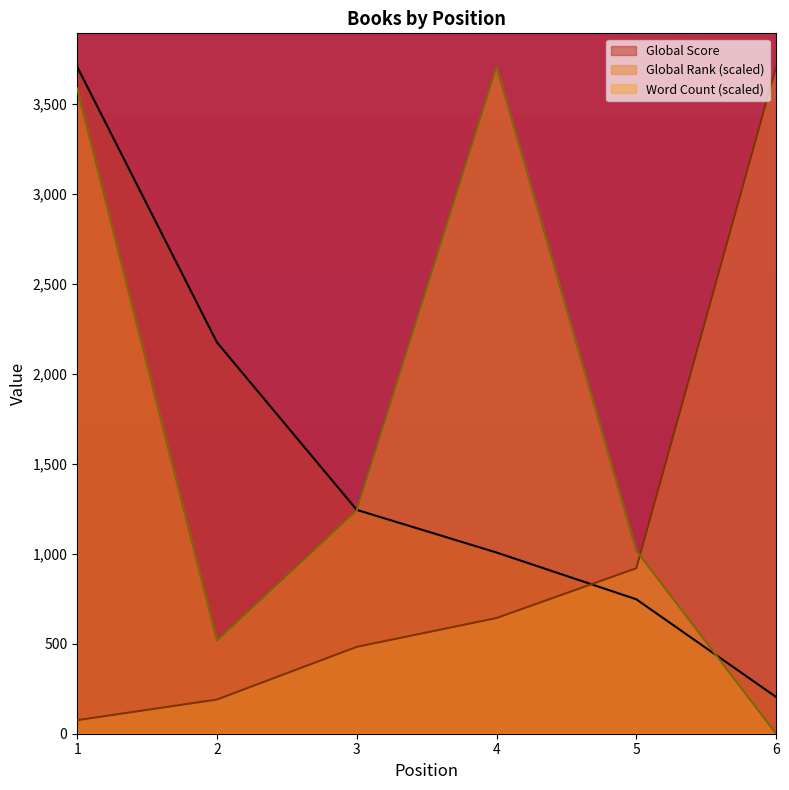

Which series changed the most between 1 and 2?

Word Count (scaled)